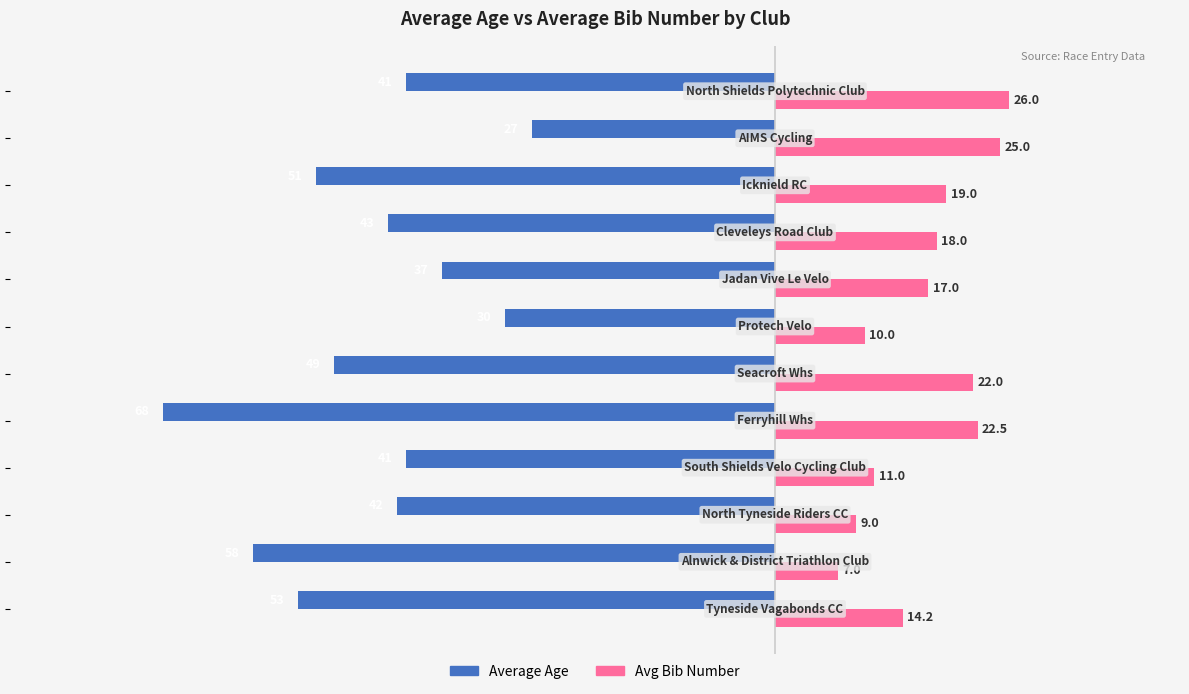

Which series has the largest total across all categories?

Avg Bib Number